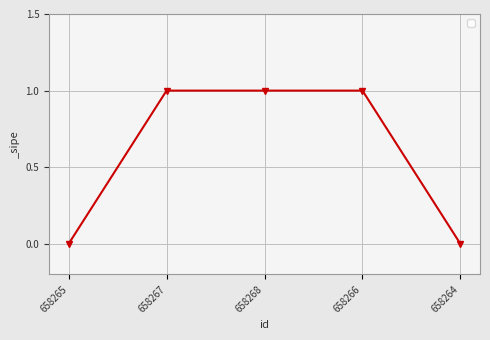

What is the sum of the values at 658268 and 658266?

2